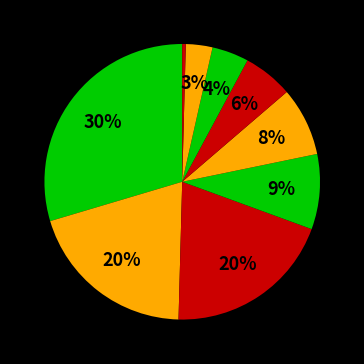

Count the number of slices in the pie.

9